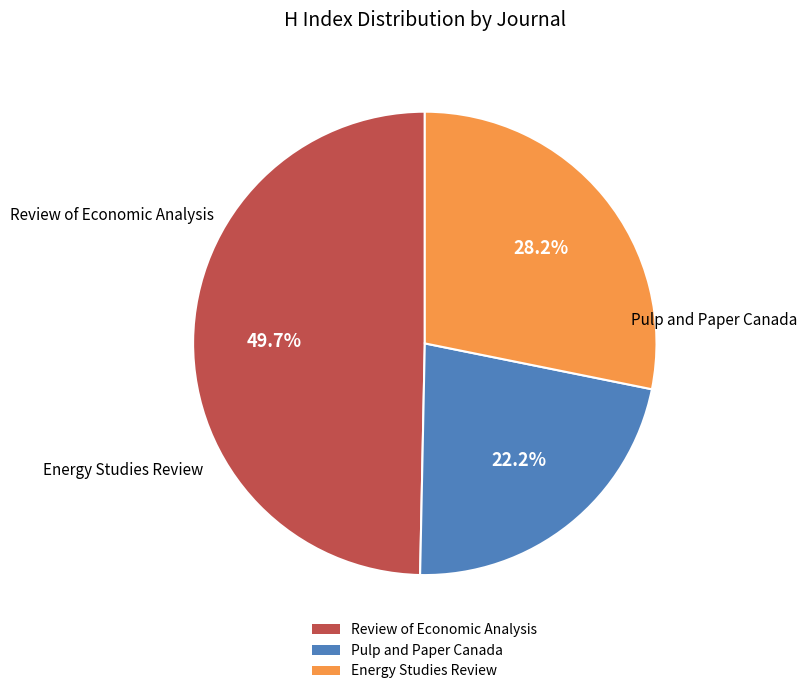

What portion of the pie excludes Pulp and Paper Canada?

77.8%